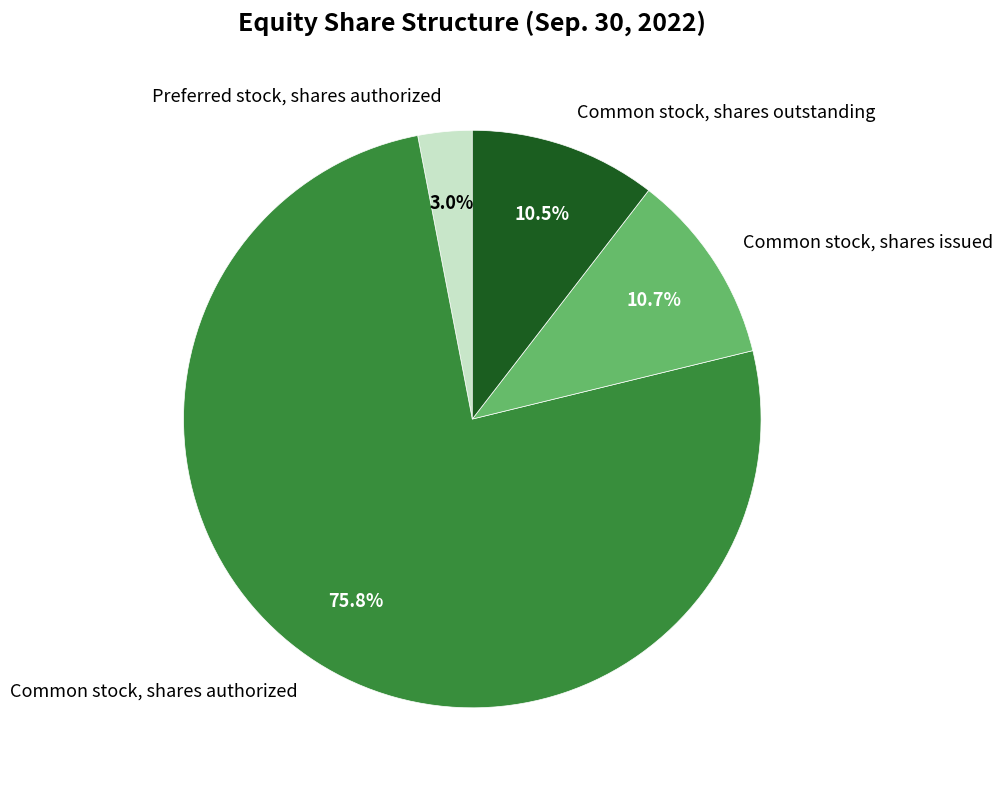

Approximately how many times larger is the value at Common stock, shares outstanding compared to Common stock, shares issued?

1.0